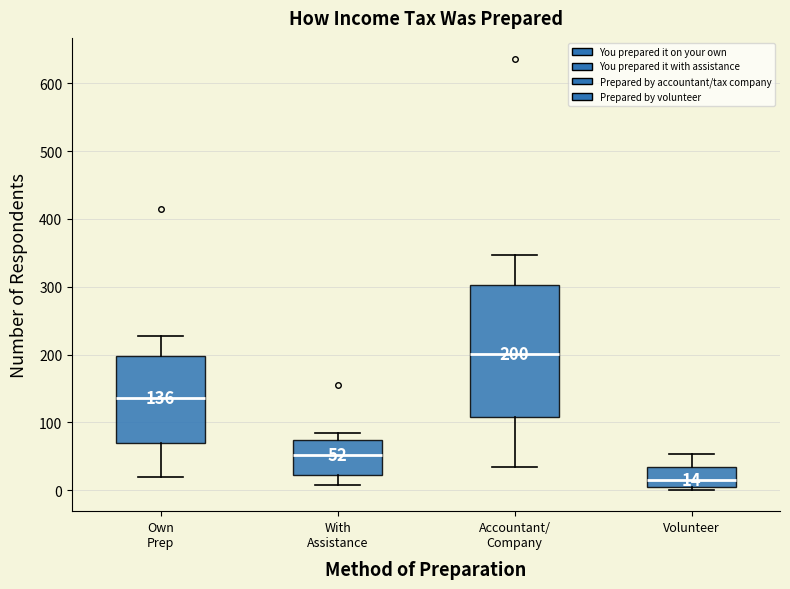

Comparing the boxes themselves (not the whiskers), which one is the tallest?

Accountant/ Company